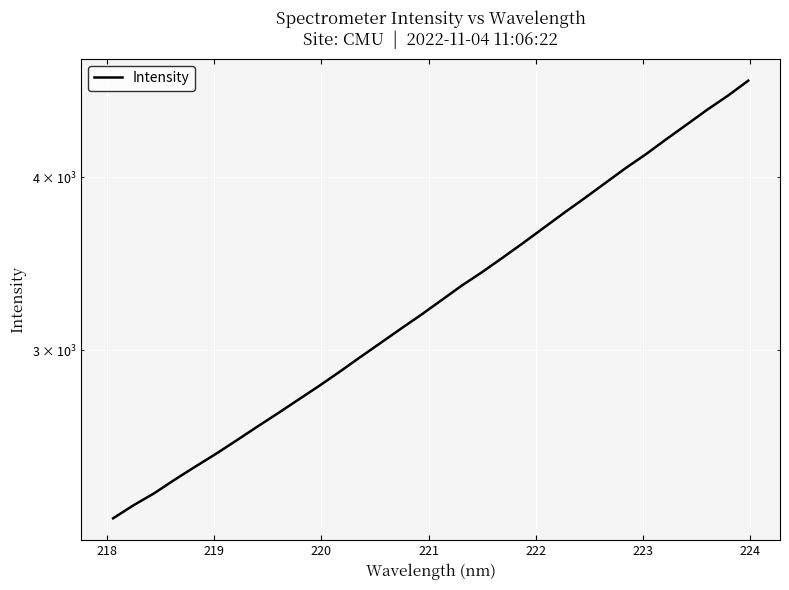

The chart shows a value of 2317.0 at 218. True or false?

True